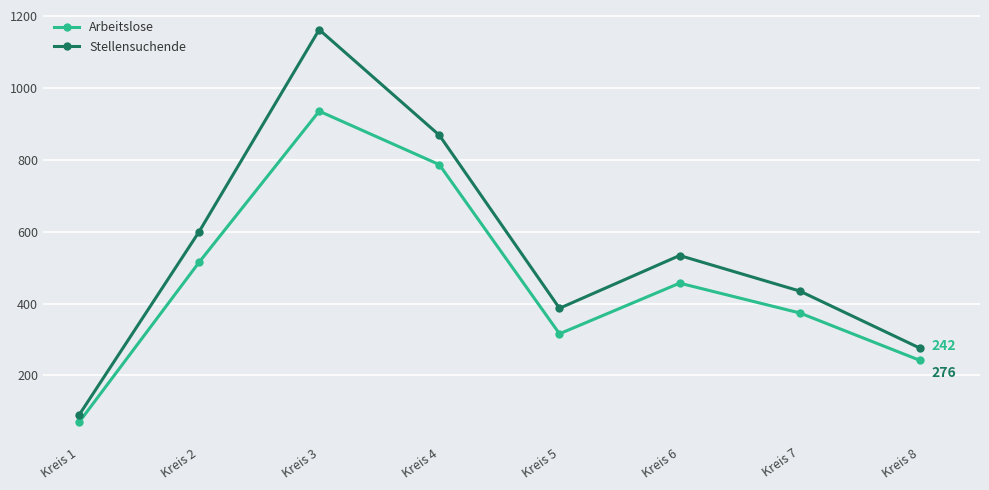

At how many categories does at least one series exceed 686?

2